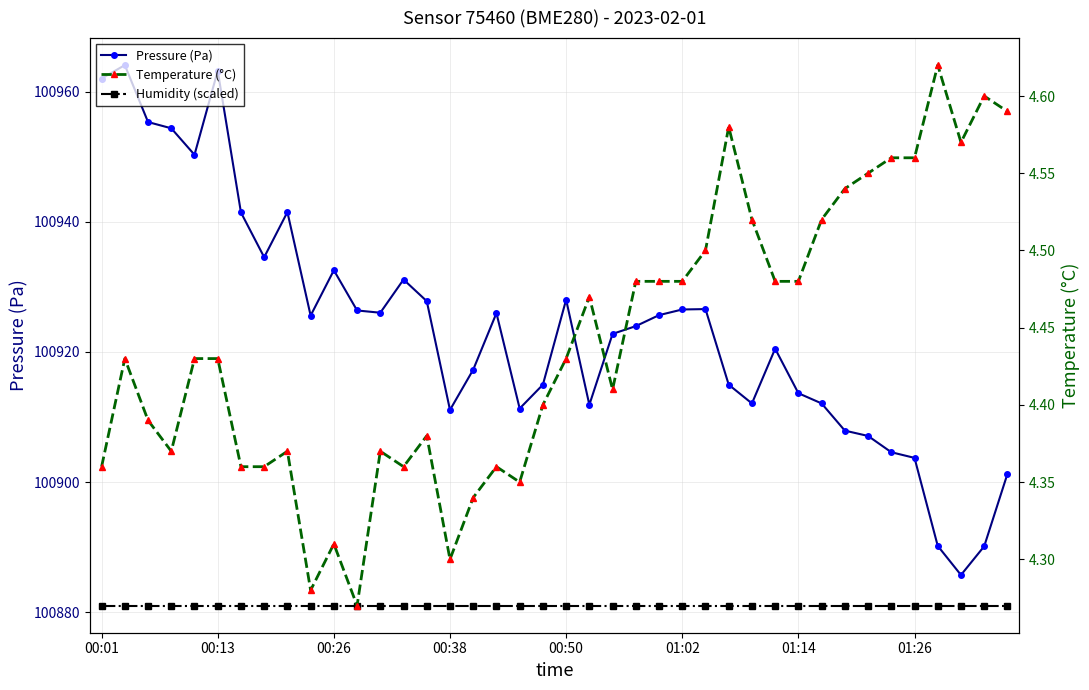

What are all the series names shown in the legend?

Pressure (Pa), Humidity (scaled), Temperature (°C)